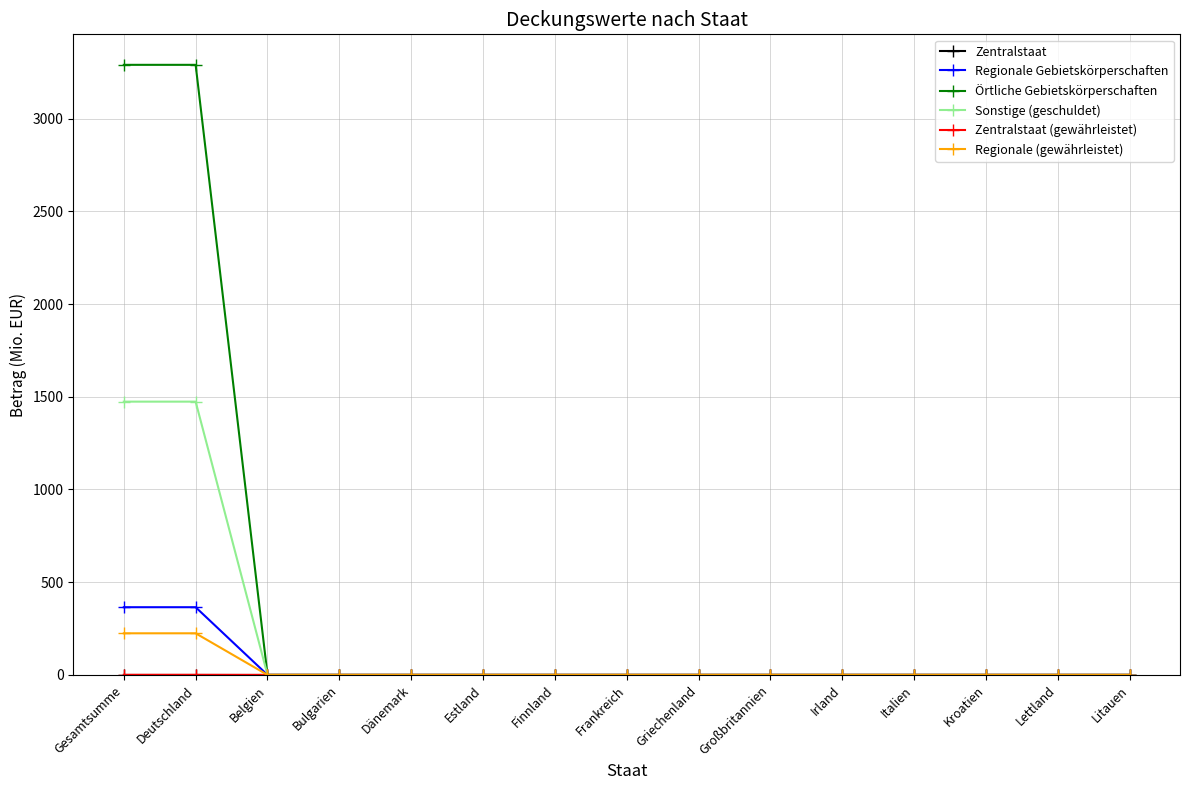

True or false: Sonstige (geschuldet) has a value of 983.7 at Belgien.

False